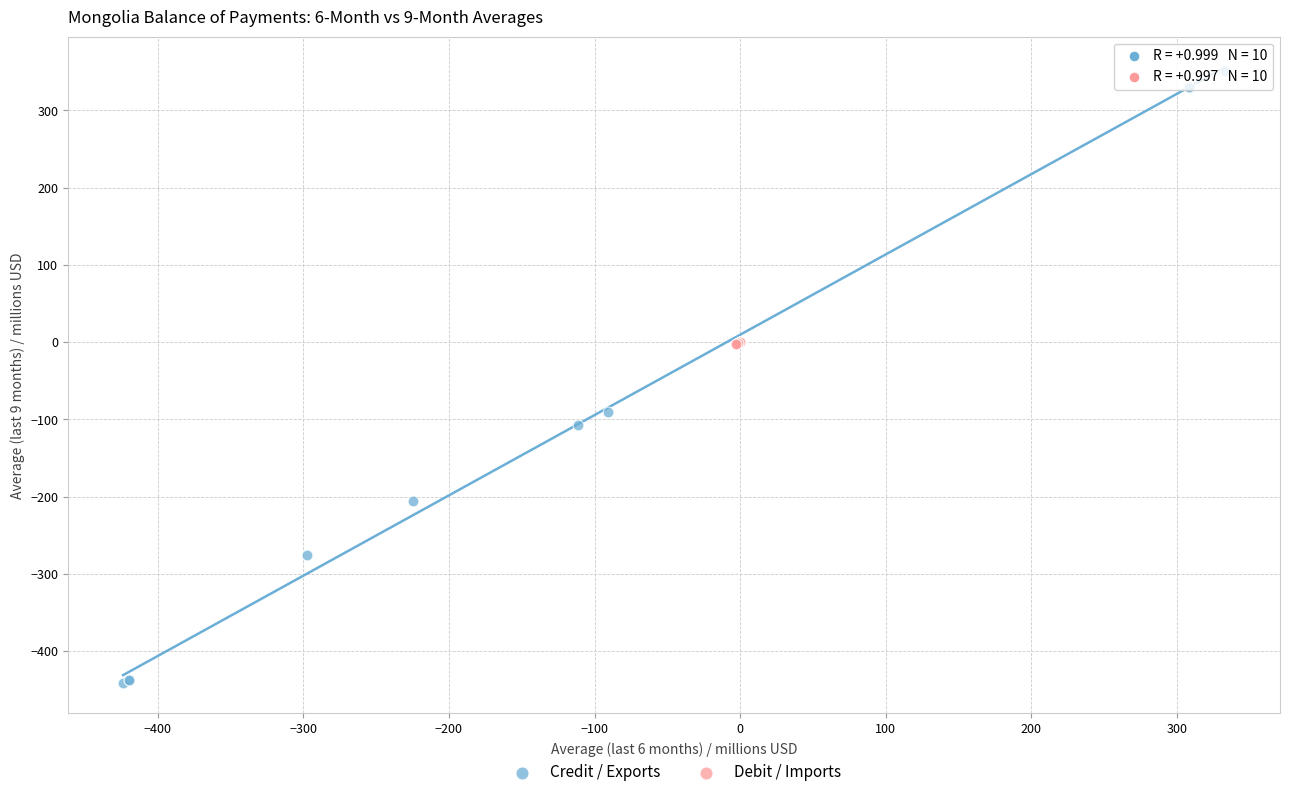

Which series reaches the maximum Y coordinate?

Credit / Exports